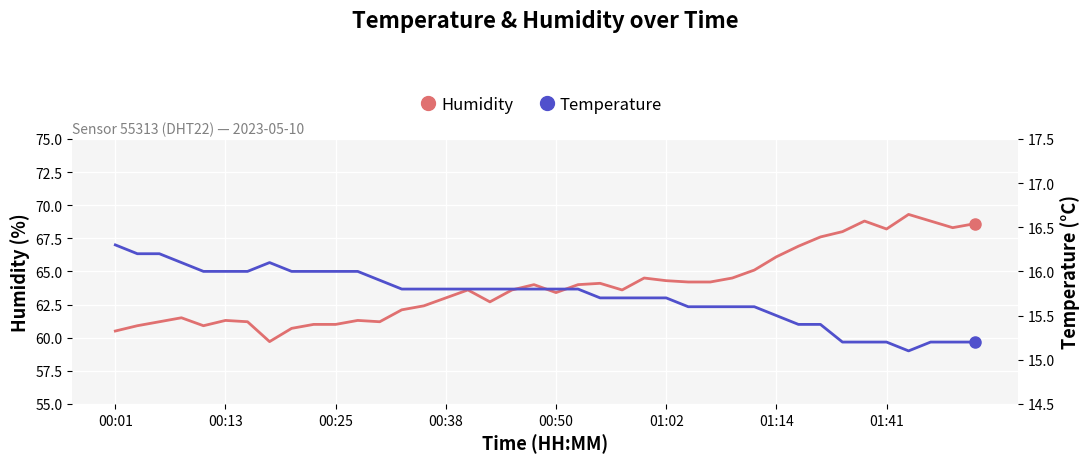

In Temperature, how many points are lower than both neighbors (excluding endpoints)?

1